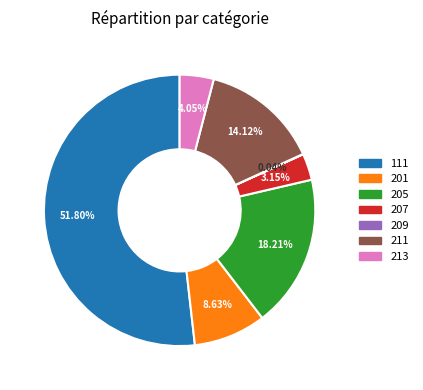

What is the majority slice?

111